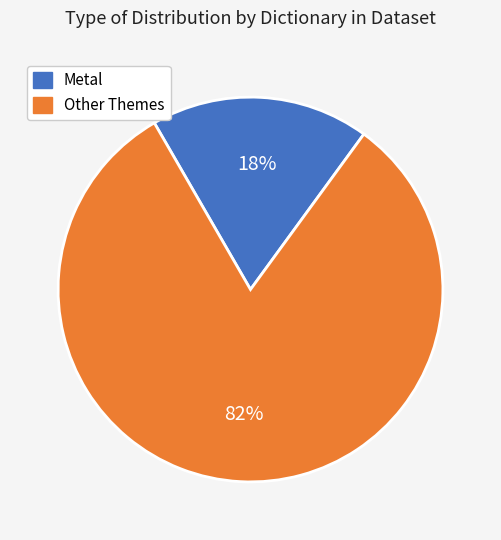

Is there any slice that represents more than half of the pie?

Yes